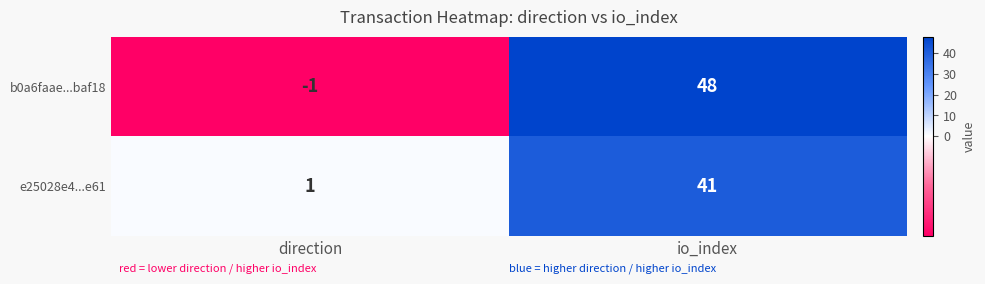

At which category is the sum across all series the highest?

io_index